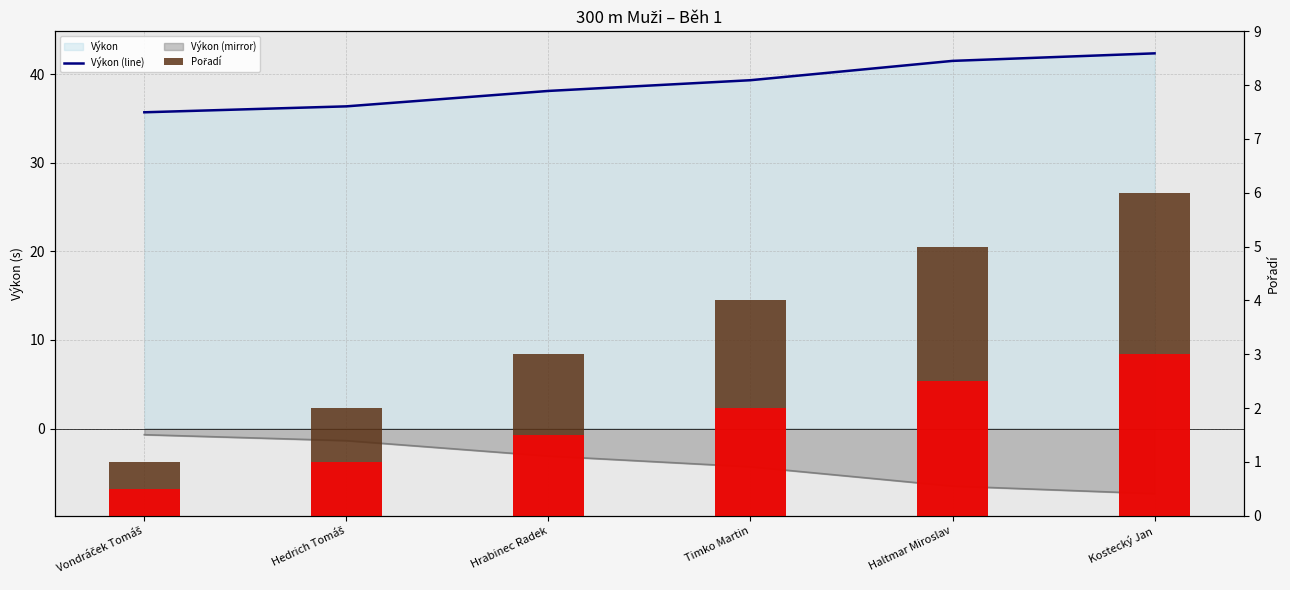

Which series has the widest spread of values?

Výkon (line)